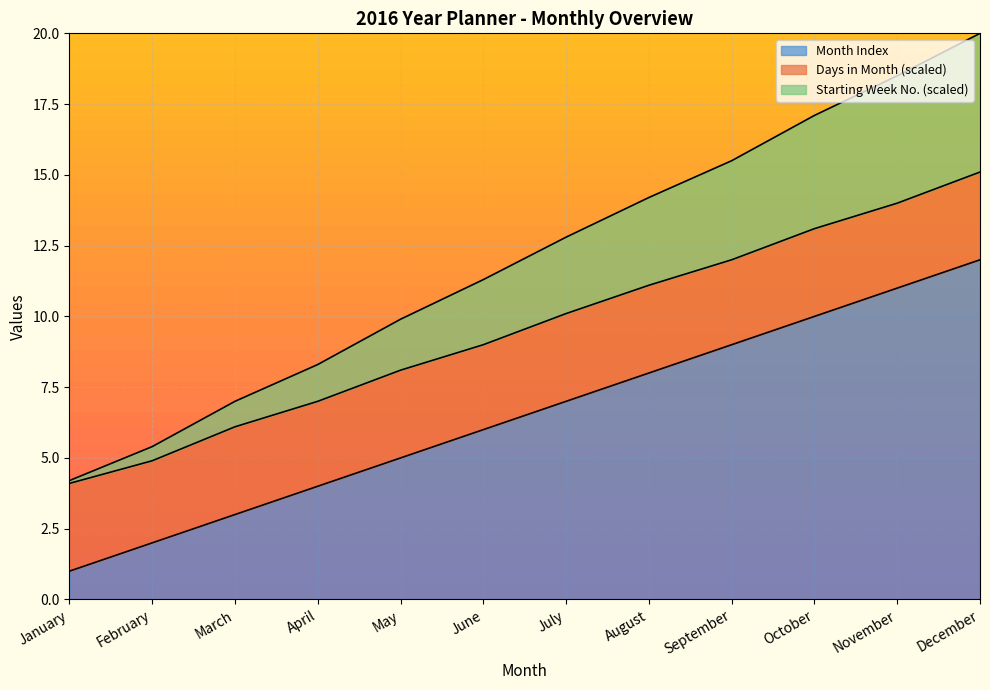

At which category is the sum across all series the highest?

December